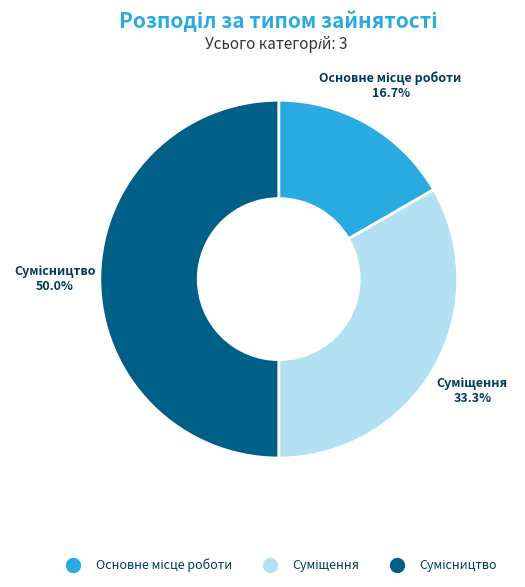

To the nearest percent, what is the difference between the Основне місце роботи and Суміщення slice percentages?

17%